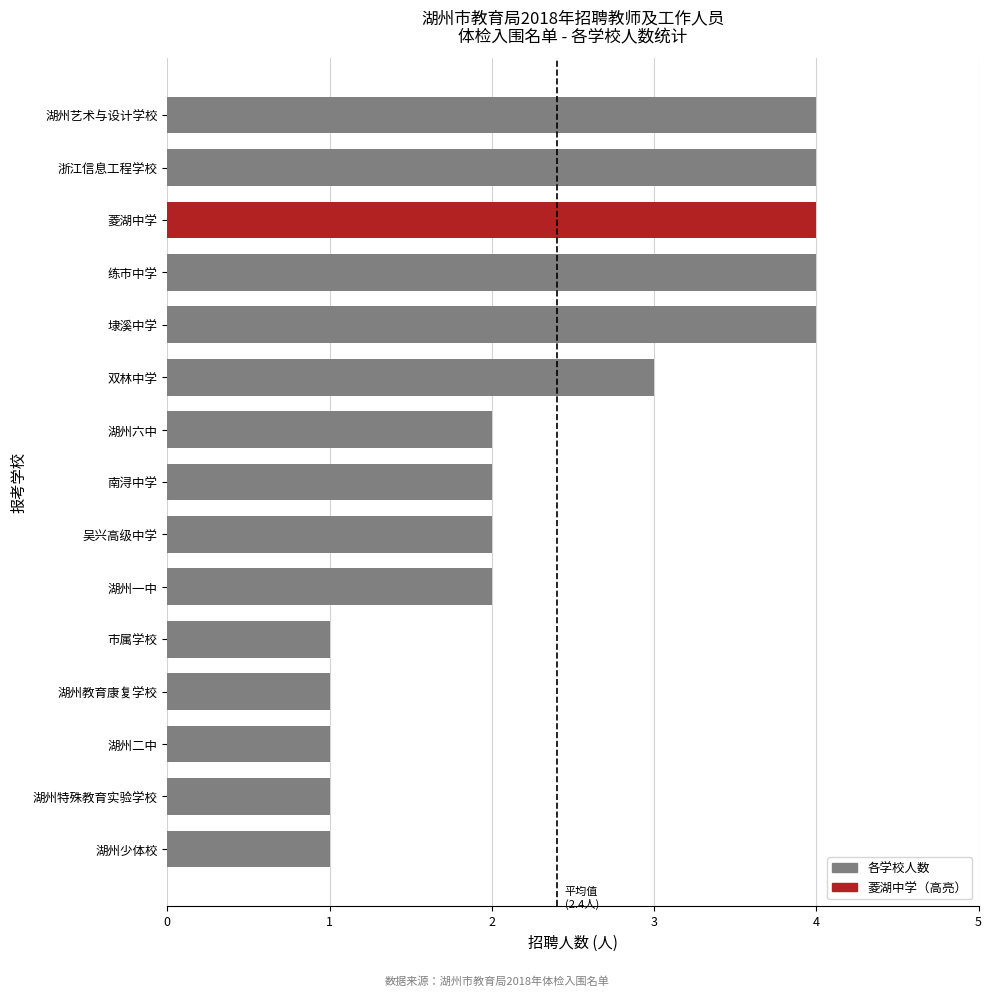

What is the difference between the maximum and minimum values?

3